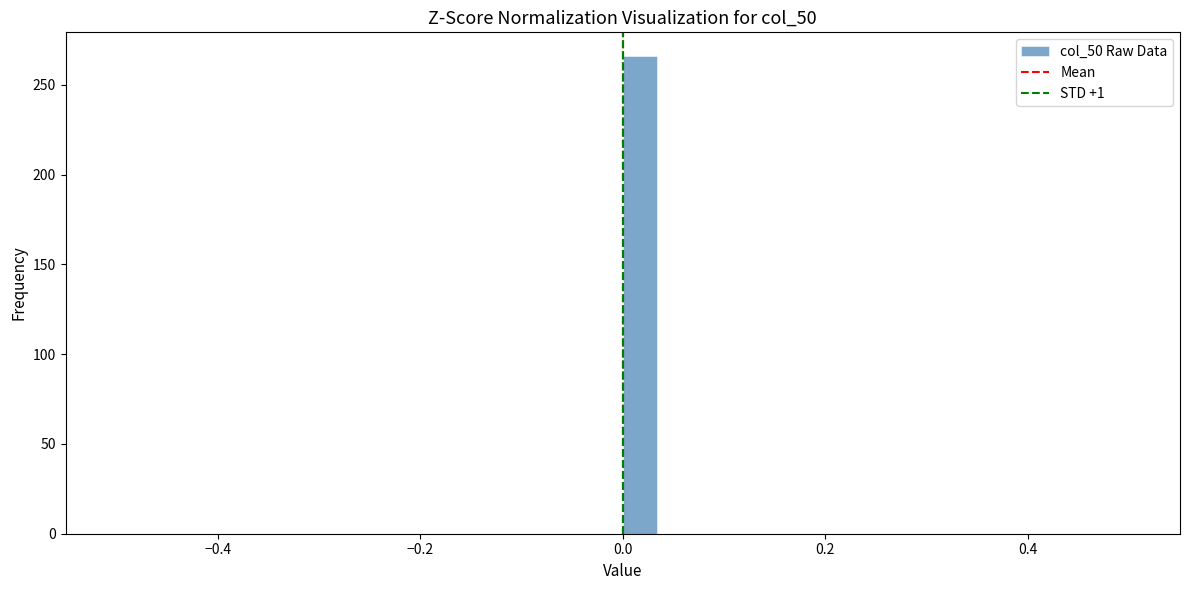

Read against the x-axis, roughly where is the centre of the tallest bar?

0.02